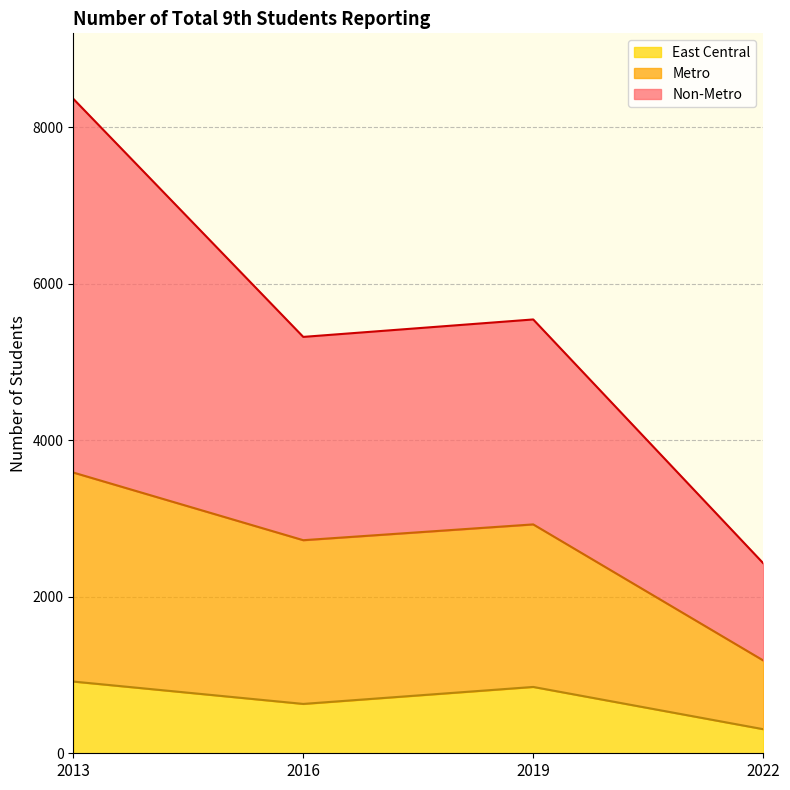

True or false: Non-Metro and Metro cross at least once.

False